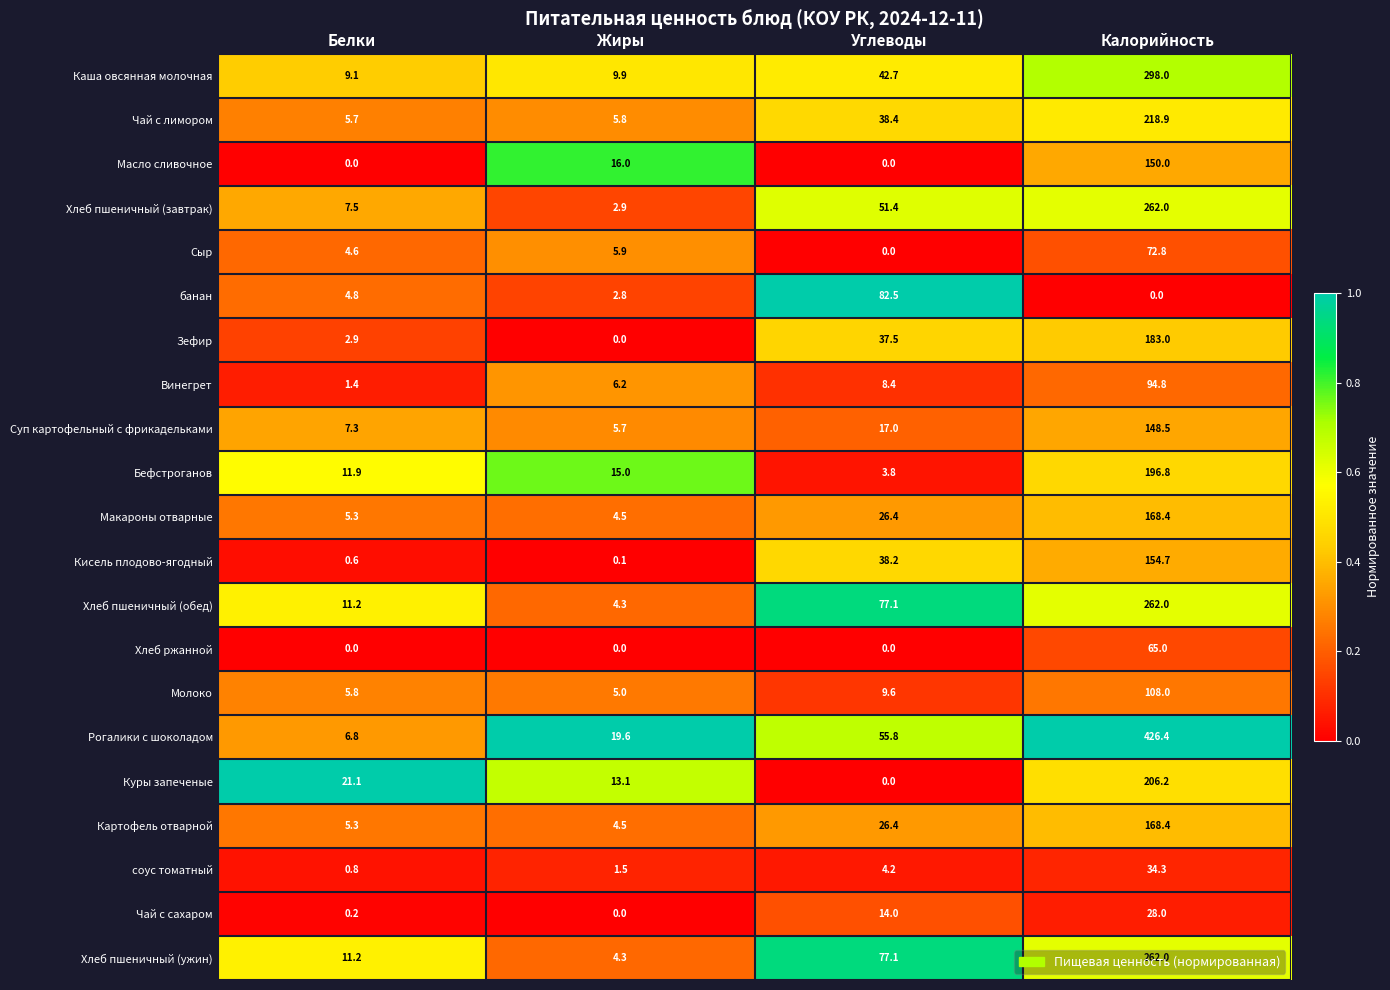

Which series has the largest total across all categories?

Рогалики с шоколадом